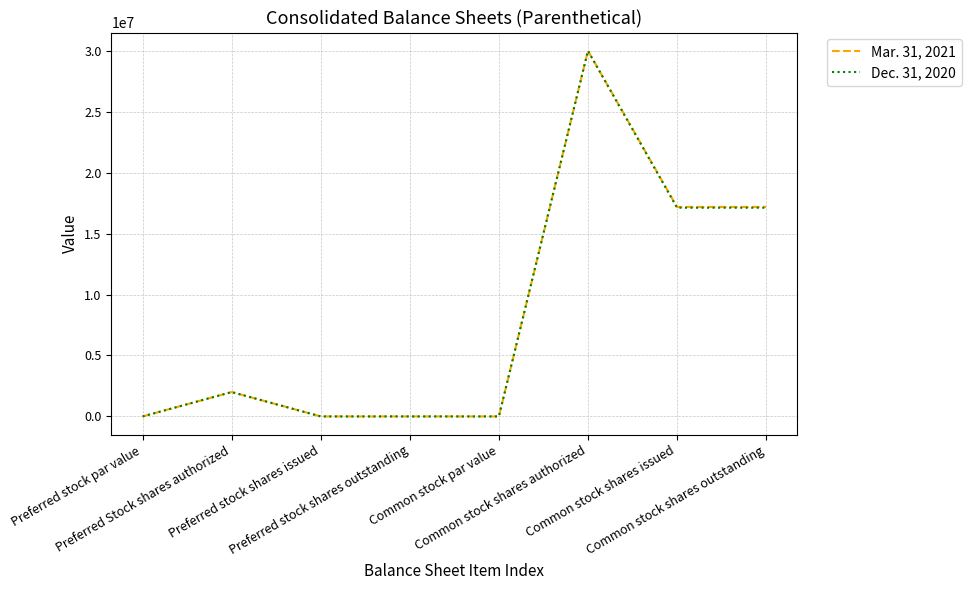

At which label does Mar. 31, 2021 reach its peak?

Common stock shares authorized